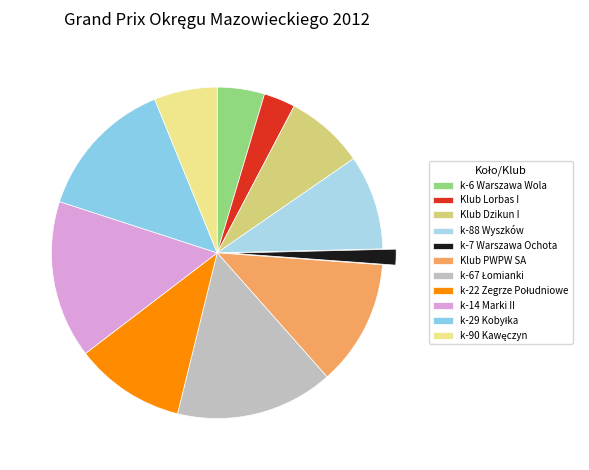

Which category has the biggest portion of the pie?

k-67 Łomianki